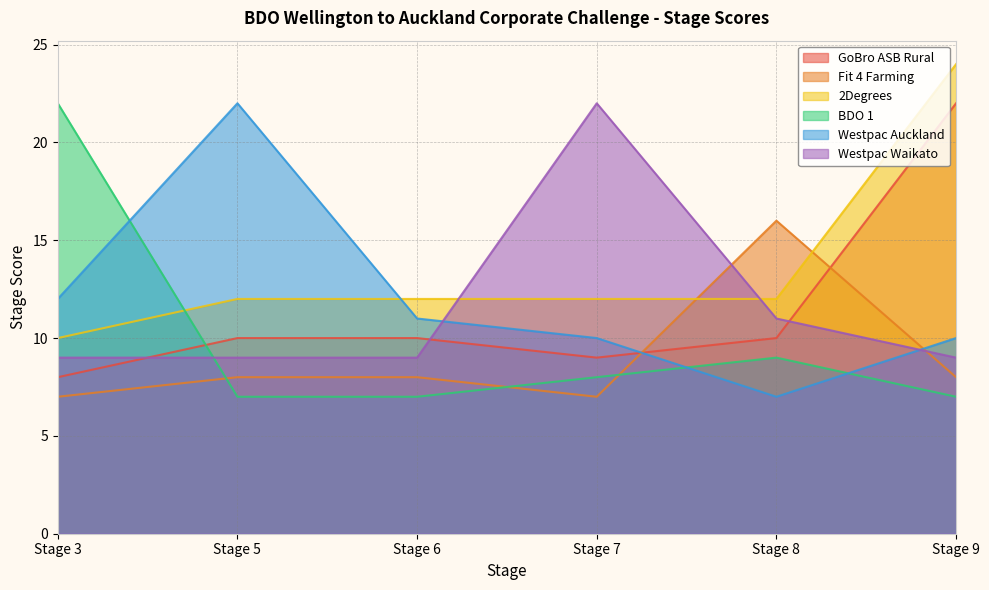

What is the value of the BDO 1 point at the 4th from the left?

8